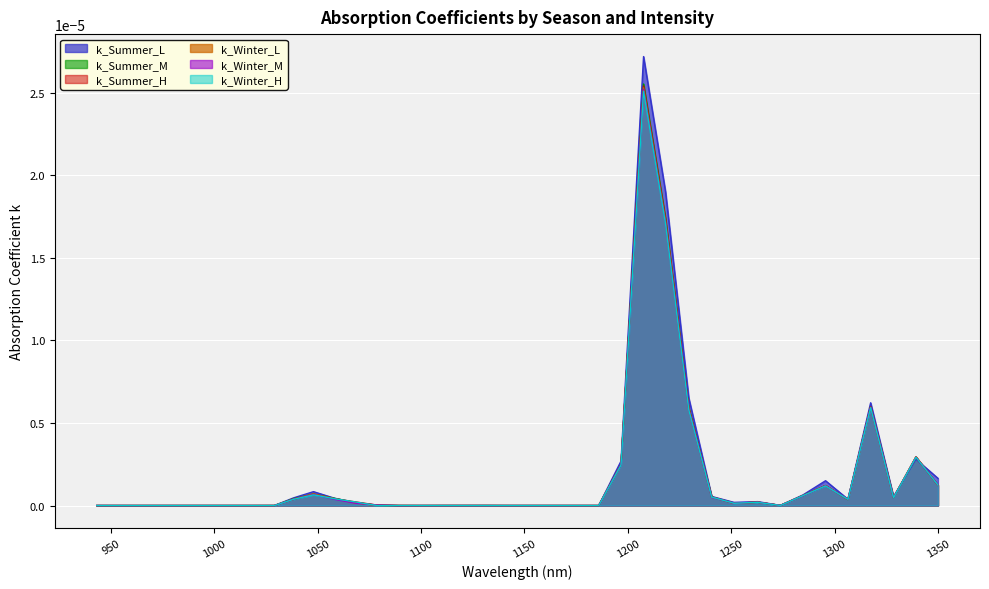

Is it true that k_Summer_H equals 0.0 at 1050?

True